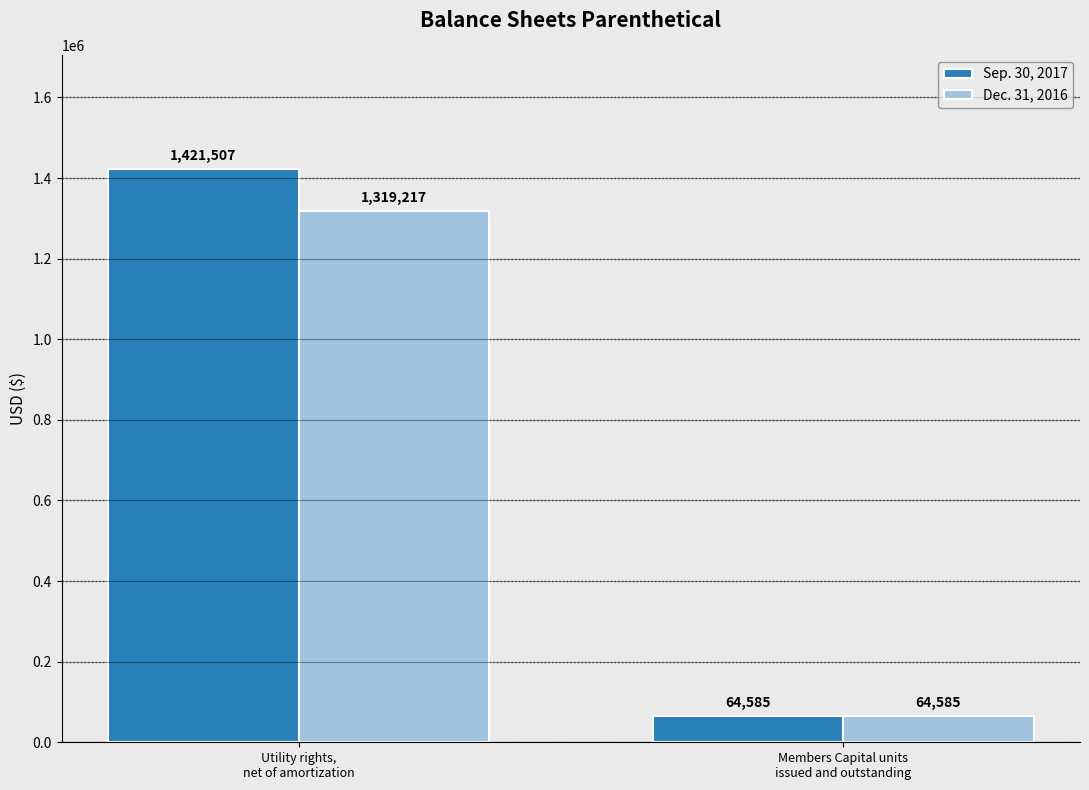

What is the sum of all Sep. 30, 2017 values?

1486092